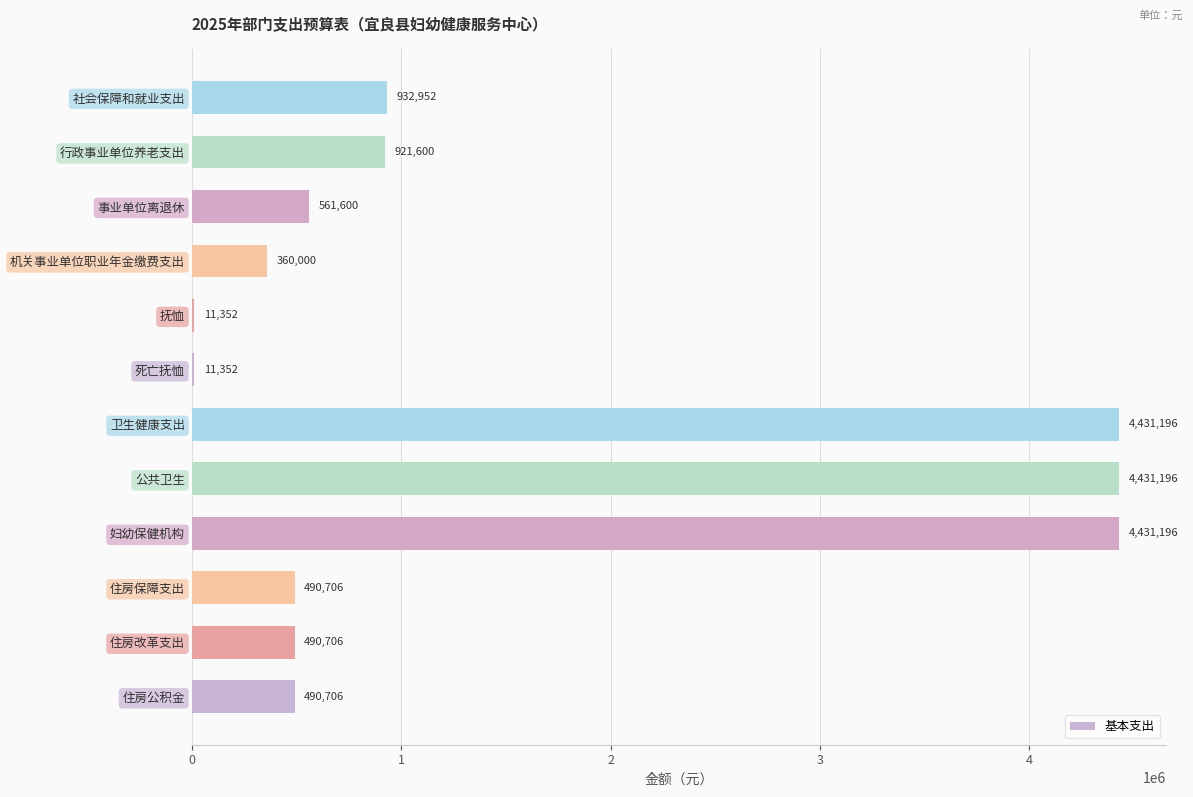

True or false: the data shows 490706 at 住房保障支出.

True